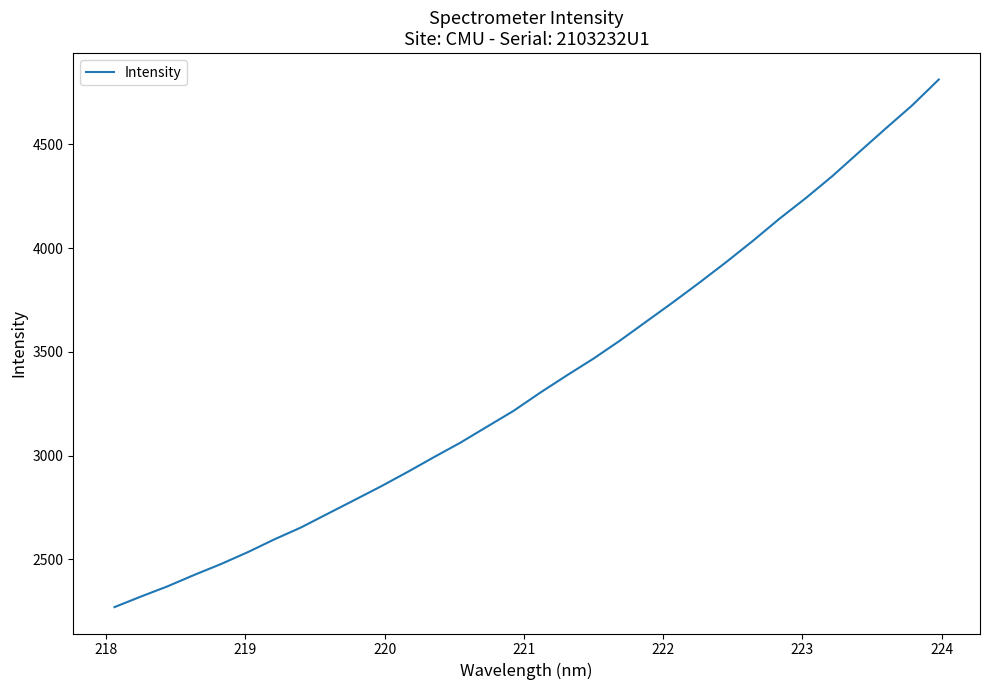

What is the greatest value displayed?

4812.6